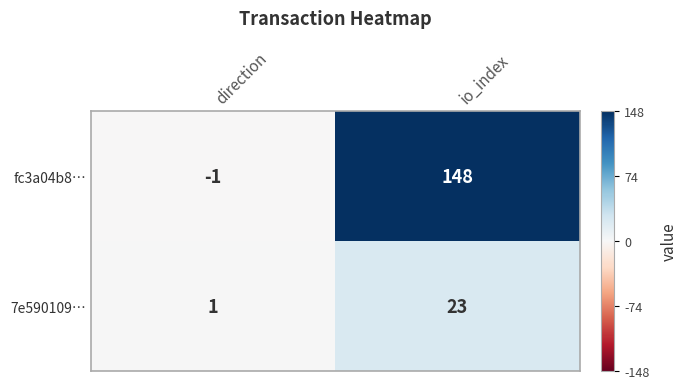

Which series has the largest total across all categories?

fc3a04b8…